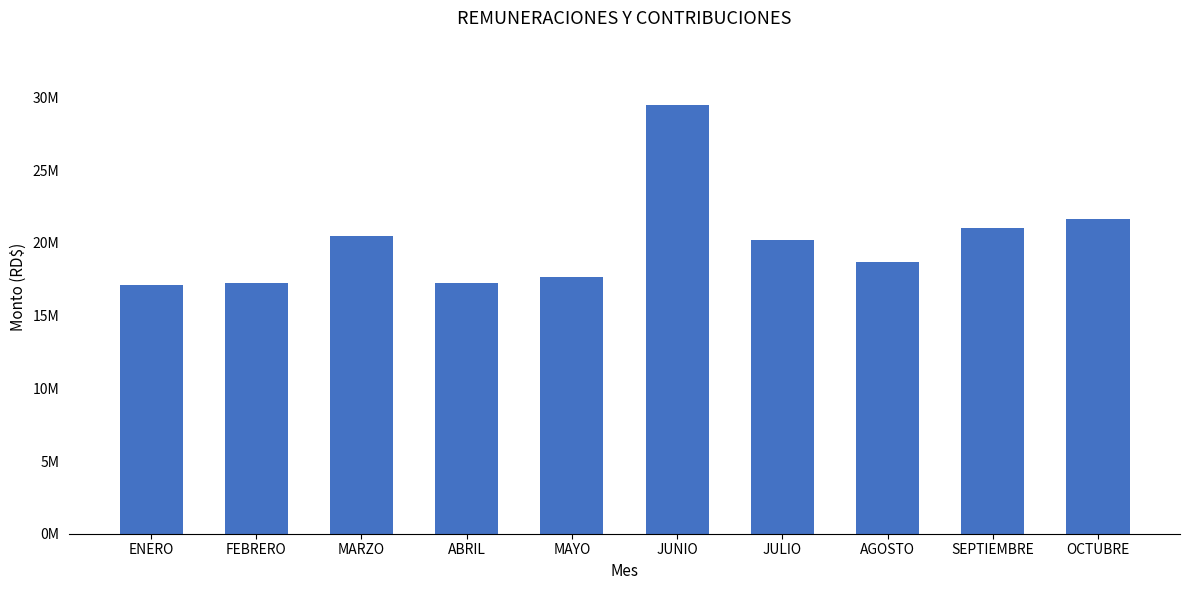

Reading left to right, what are all the values shown in this chart?

17099460.5	17271498.1	20462629.9	17237491.2	17657068.9	29493462.4	20213667.6	18721505.1	20997389.7	21677474.1